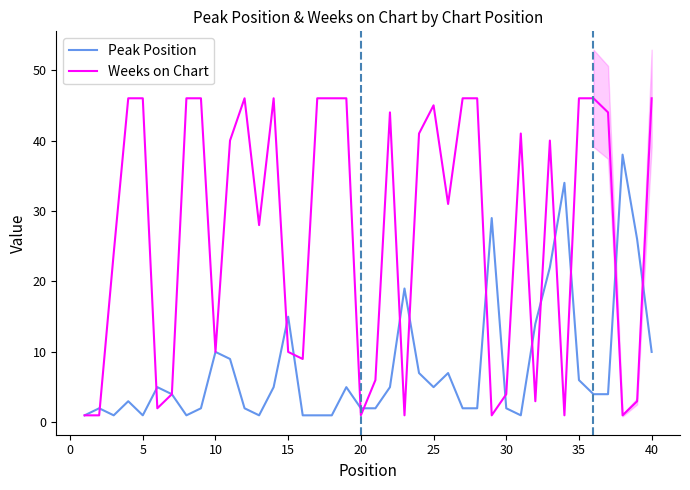

True or false: Peak Position has a value of 4 at 35.

False